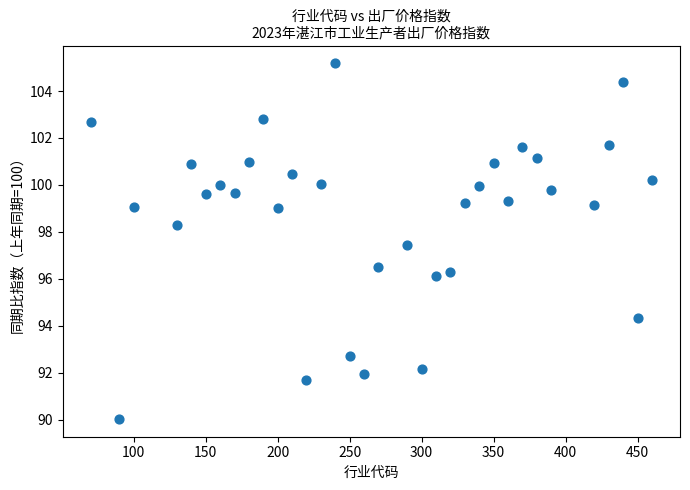

What is the range of X values (max minus min)?

390.0